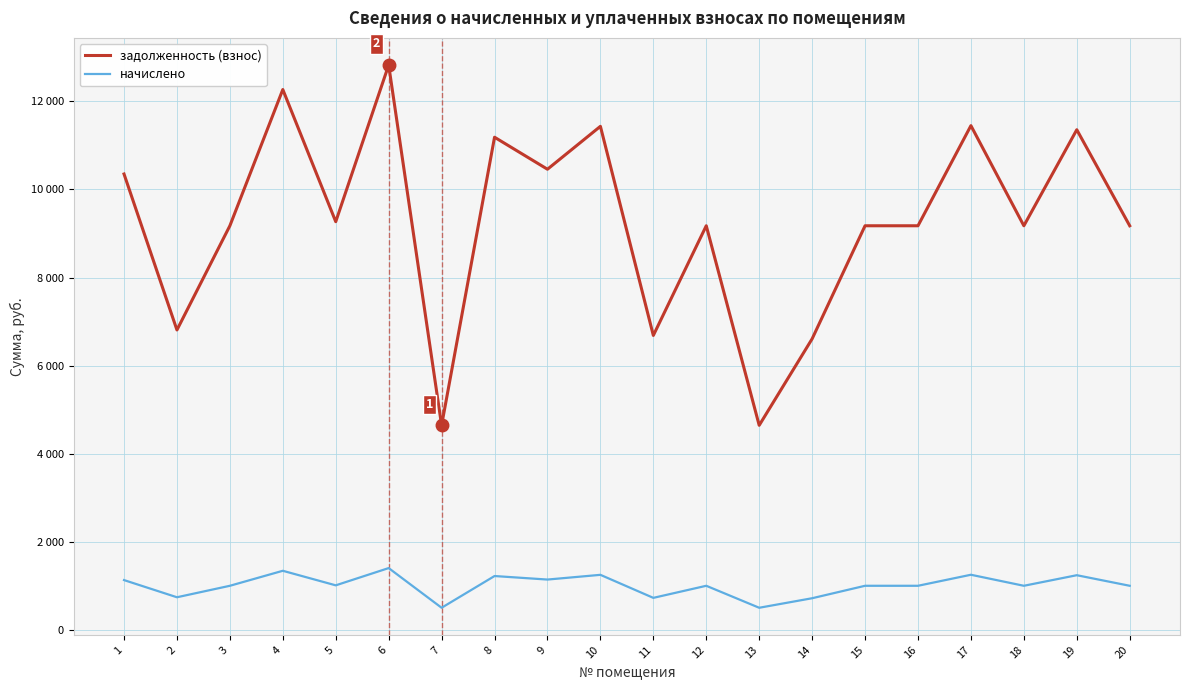

Does the chart have visible grid lines?

Yes